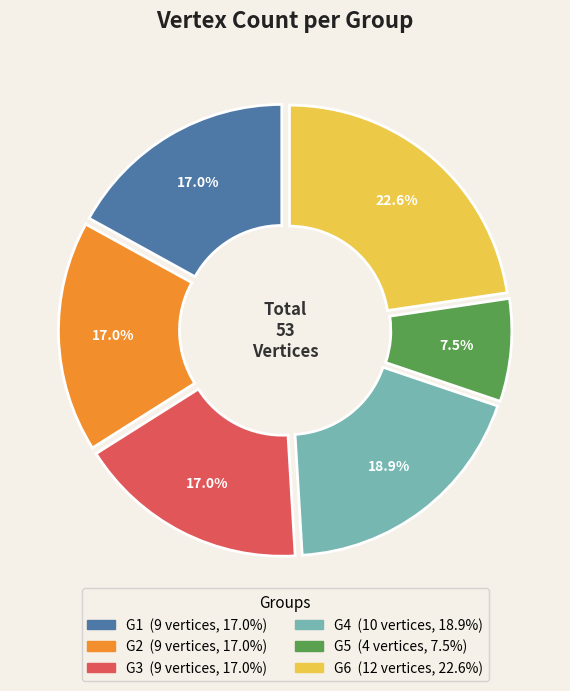

Do G5 and G6 together represent more than half of the pie?

No